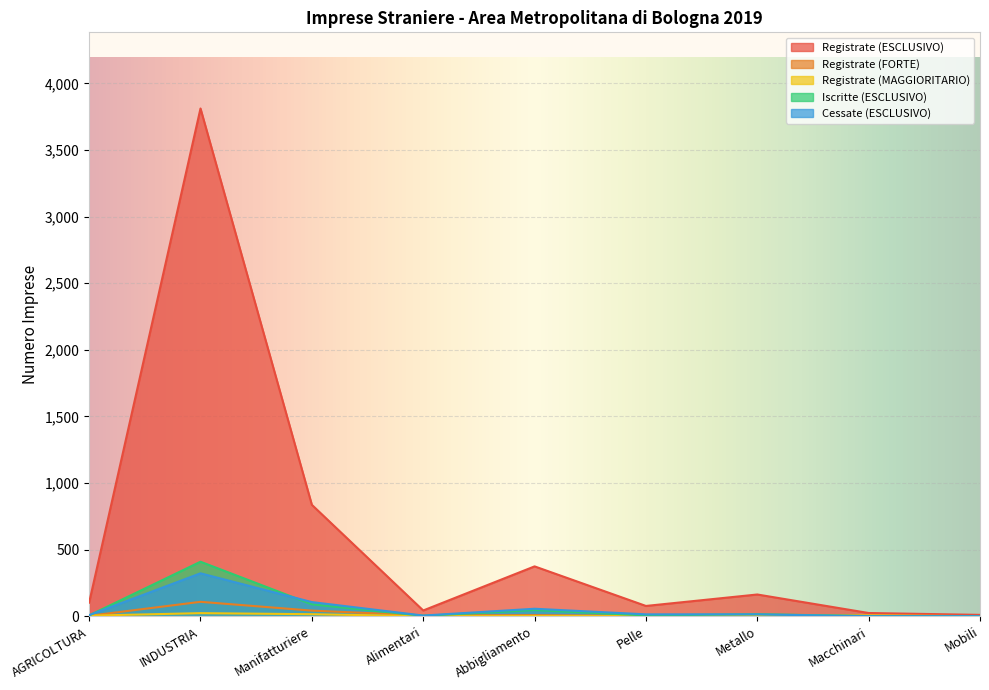

Reading left to right, extract all data points from this chart.

Registrate (ESCLUSIVO): 102	3811	836	43	374	77	163	24	10
Registrate (FORTE): 3	108	42	6	8	2	12	4	1
Registrate (MAGGIORITARIO): 4	23	15	0	1	0	2	6	0
Iscritte (ESCLUSIVO): 6	409	89	3	46	6	15	1	1
Cessate (ESCLUSIVO): 8	322	106	5	56	14	14	0	0